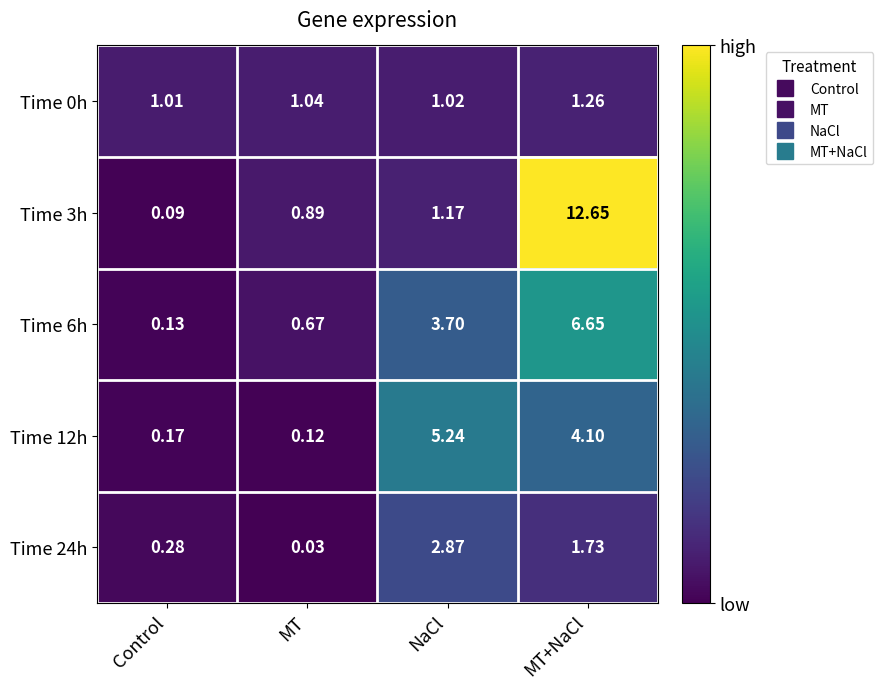

List the labels in order of Time 3h value, smallest first.

Control, MT, NaCl, MT+NaCl